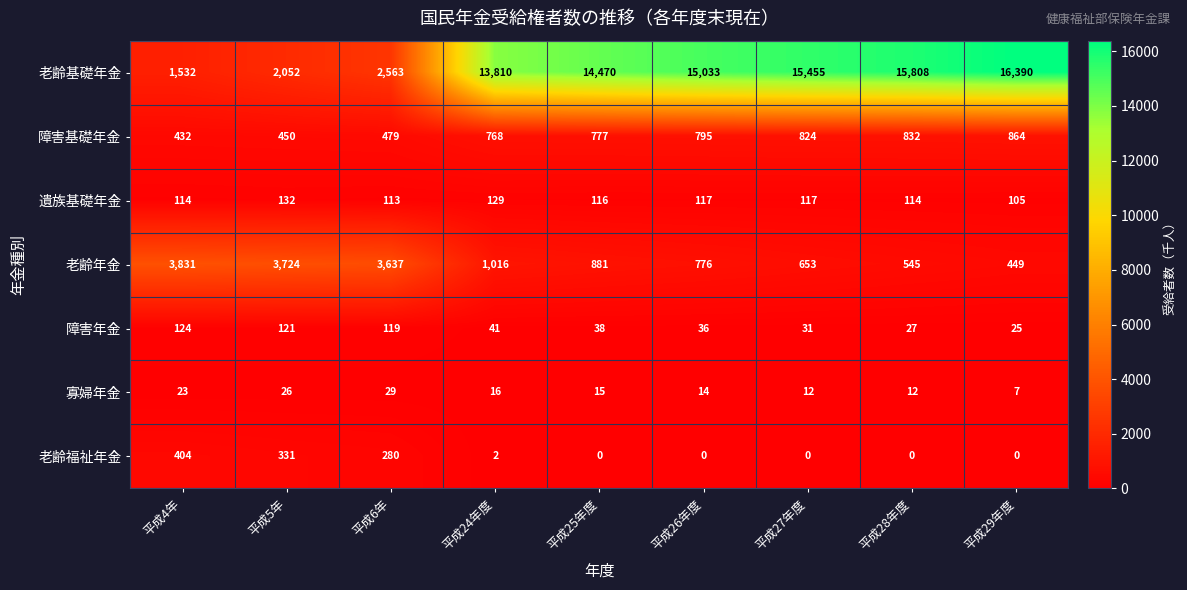

What is the lowest value of the 障害基礎年金 series?

432